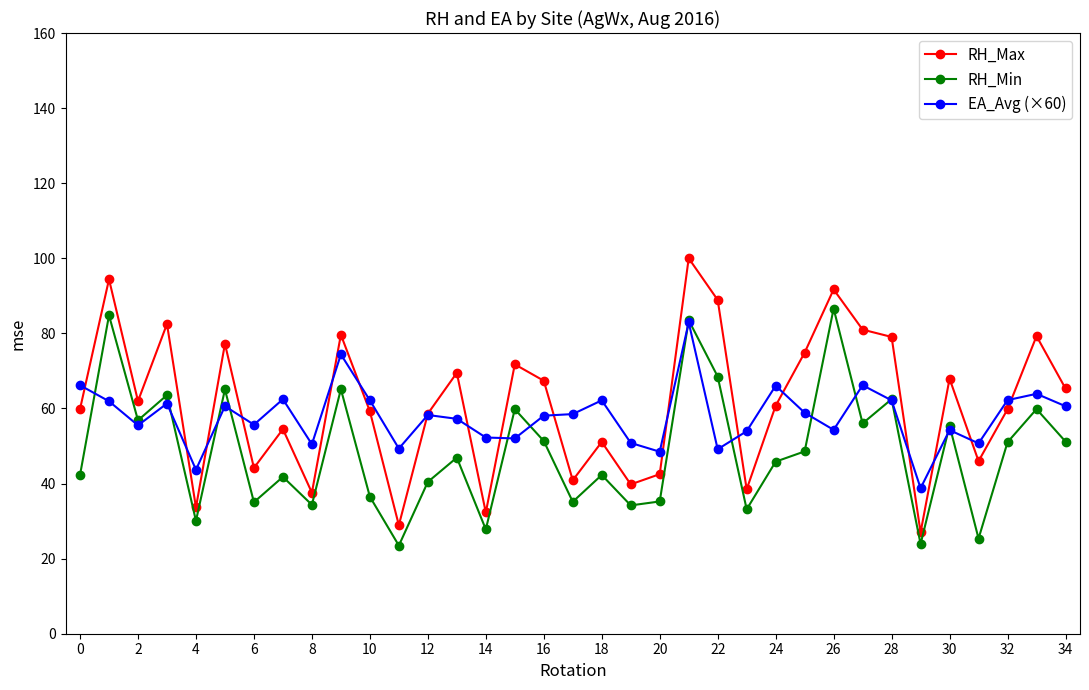

True or false: EA_Avg (×60) has more than 1 interior local peaks.

True